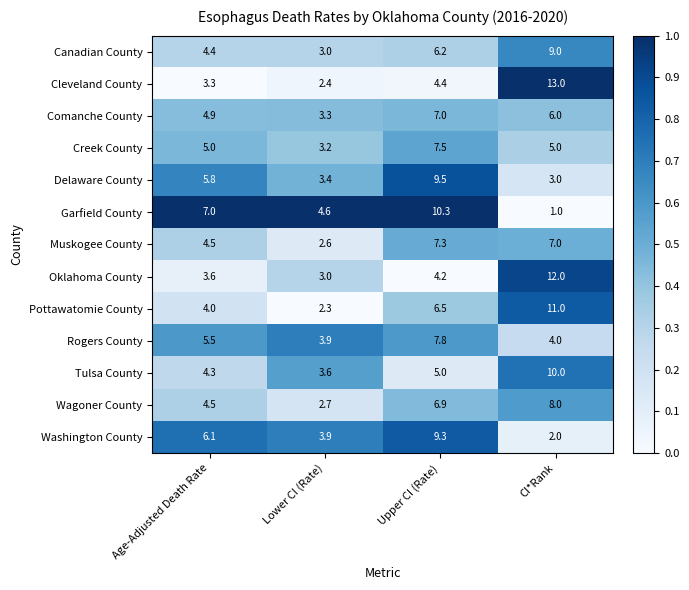

The value of Canadian County at Upper CI (Rate) is 2.5. True or false?

False